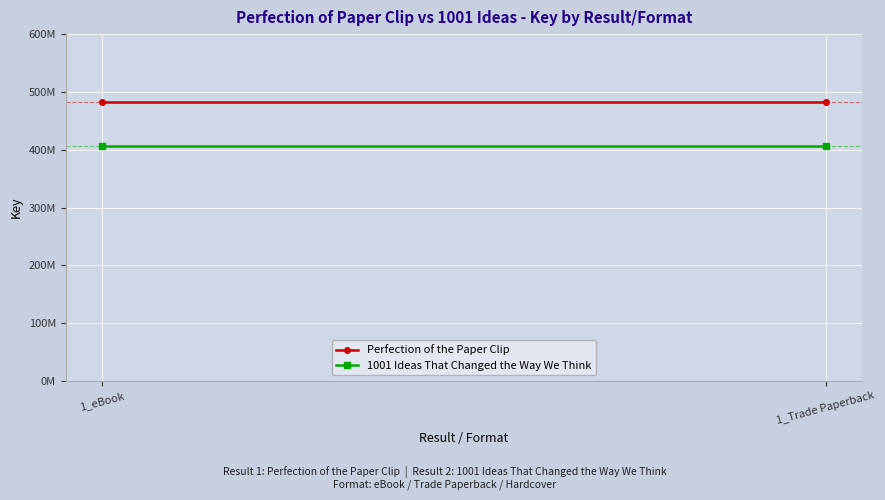

What is the total value across all series at 1_Trade Paperback?

888809483